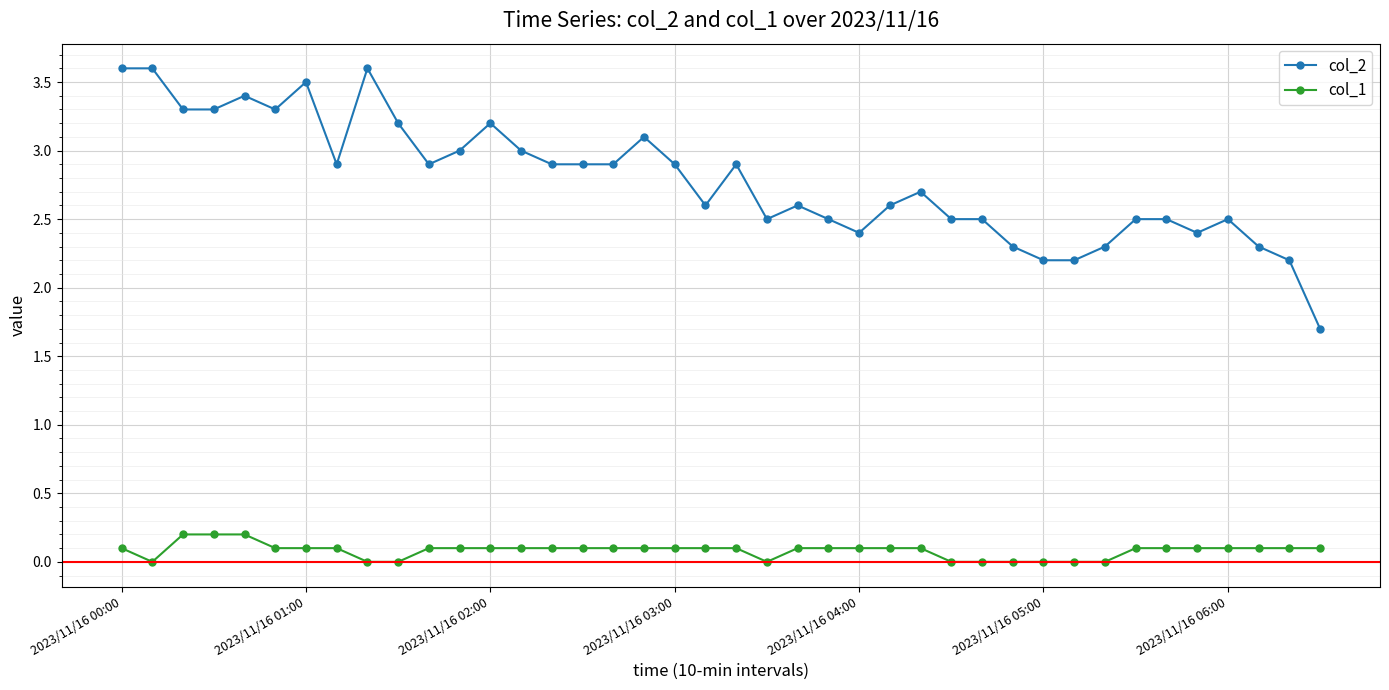

Is this an area chart (filled region under the line)?

No